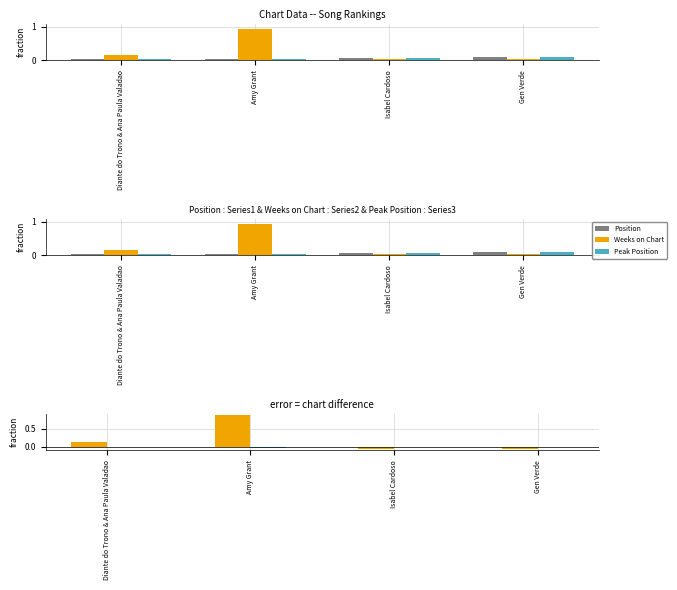

What are all the series names shown in the legend?

Position, Weeks on Chart, Peak Position